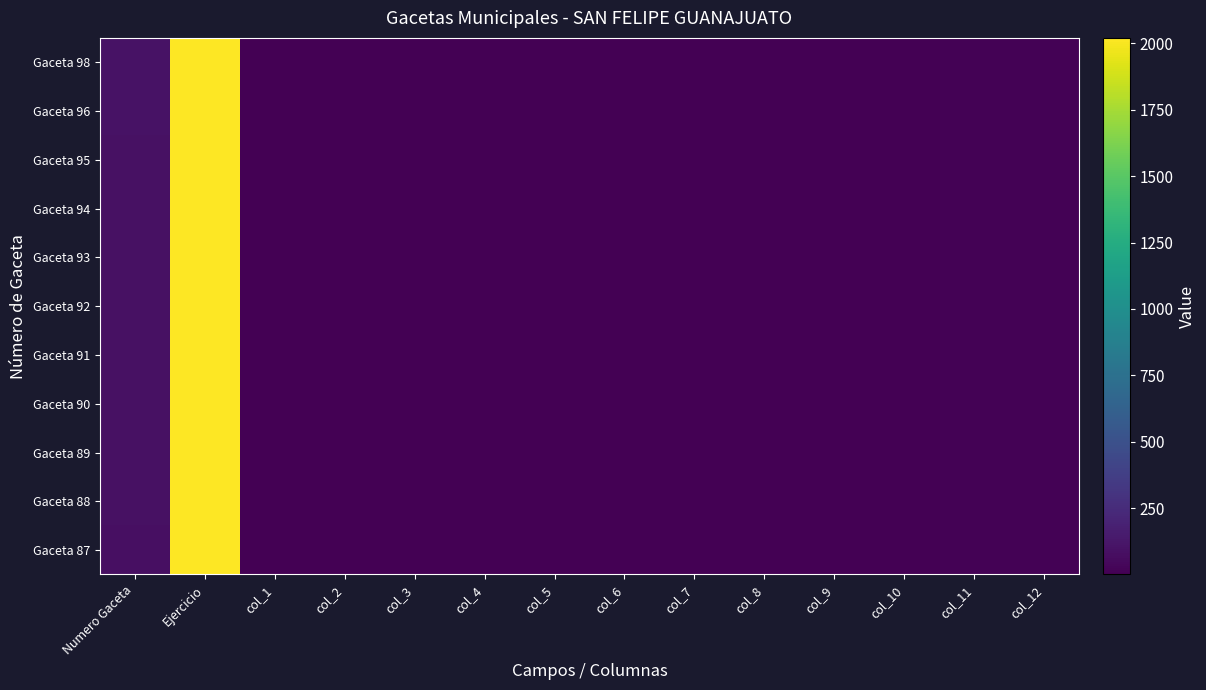

At which category is the sum across all series the highest?

Ejercicio